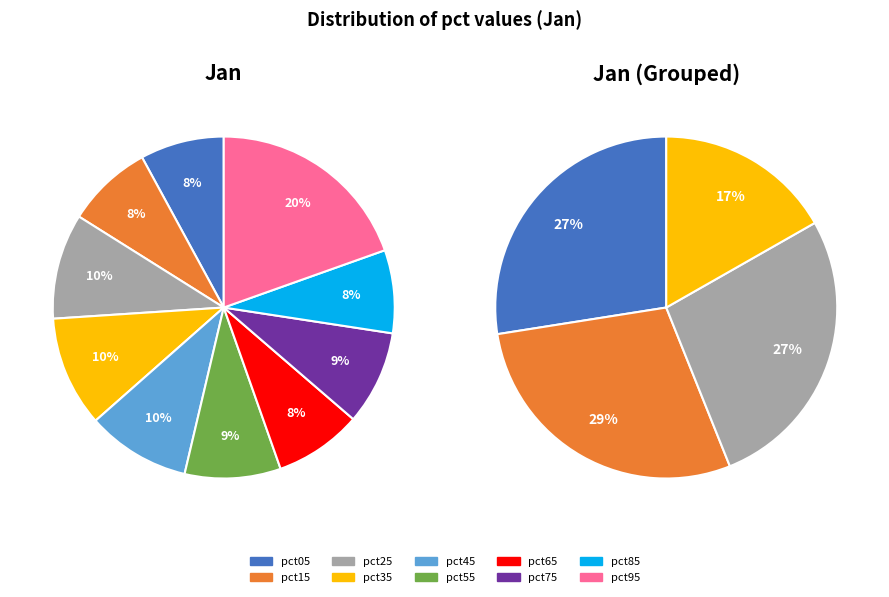

True or false: pct85 accounts for 20% of the total.

False